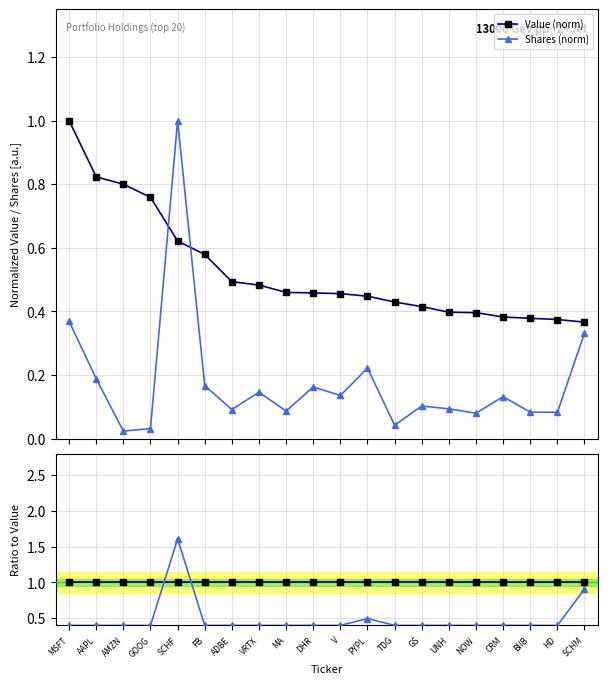

What is the maximum value for Value (norm)?

1.0